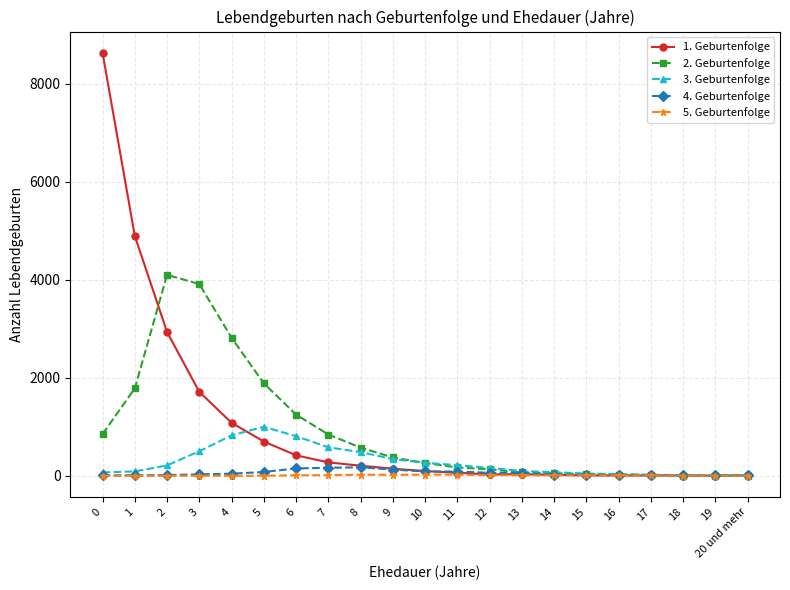

The value of 1. Geburtenfolge at 3 is 2664. True or false?

False